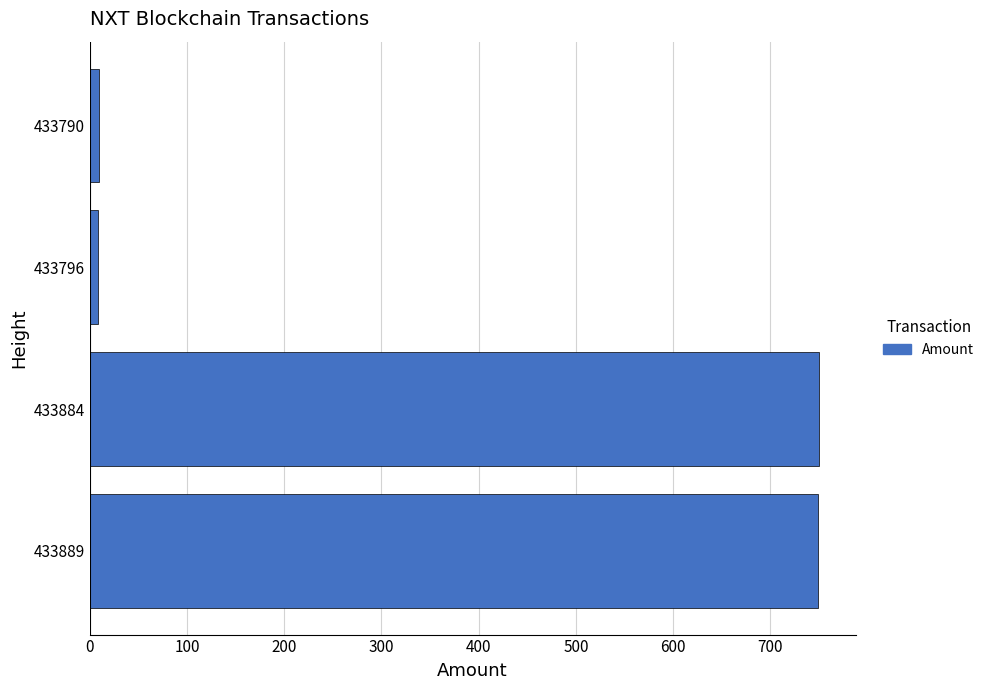

The chart shows a value of 1324 at 433884. True or false?

False